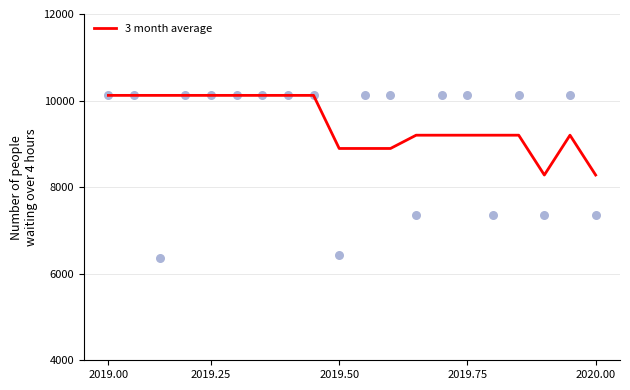

What is the highest value of the 3 month average series?

10120.0